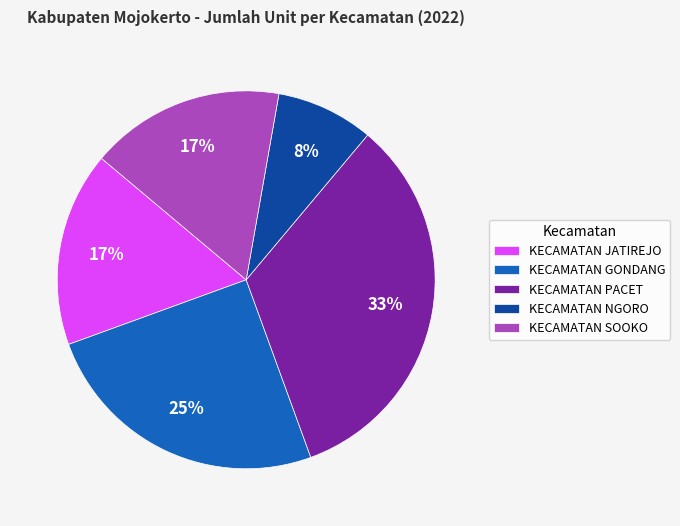

To the nearest percent, what is the difference between the largest and smallest slice percentages?

25%